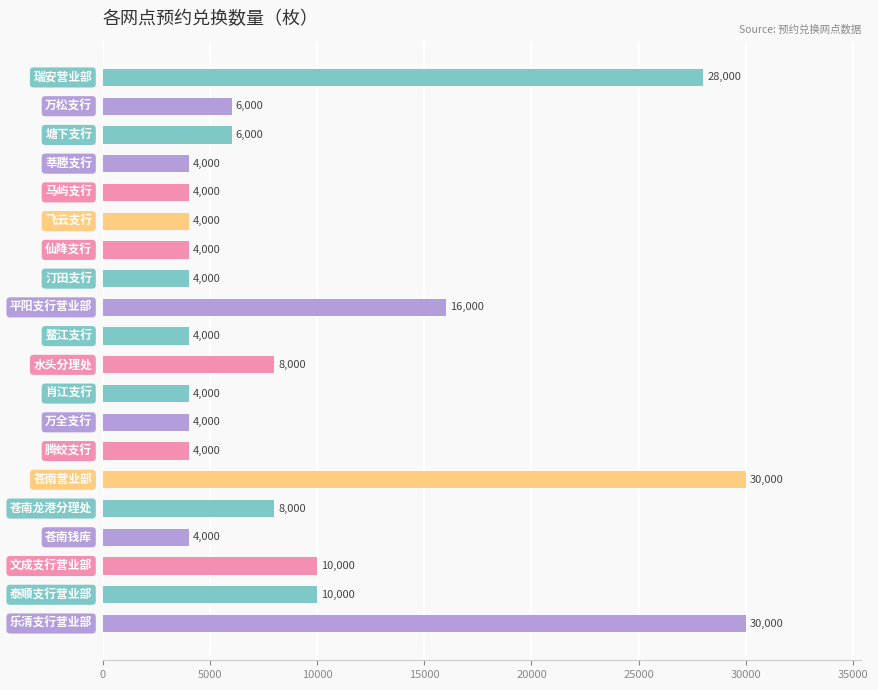

What is the value of the 17th bar from the top?

4000